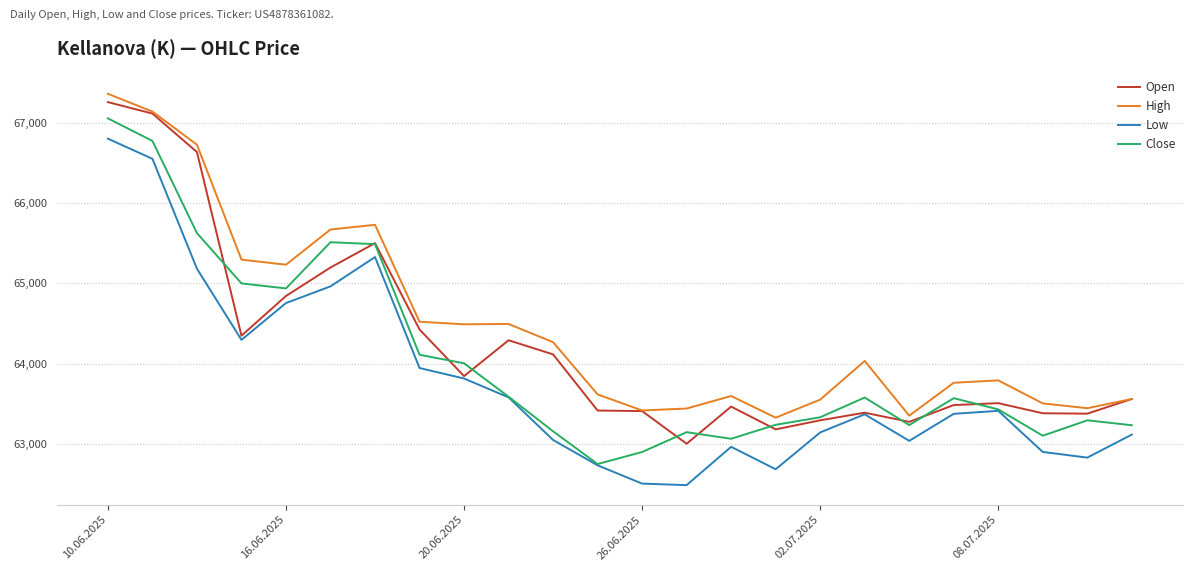

What is the maximum value for Open?

67261